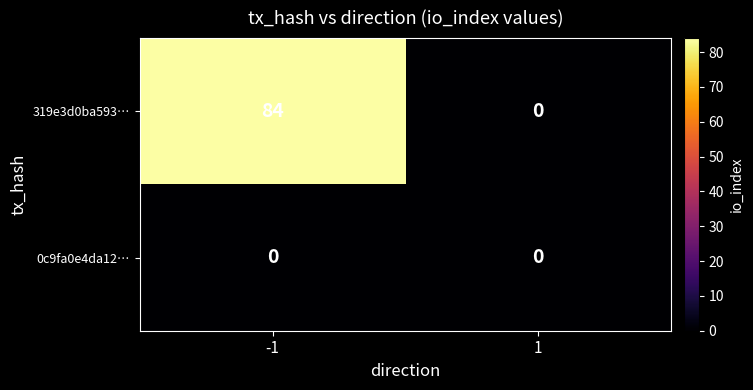

What is the greatest value displayed?

84